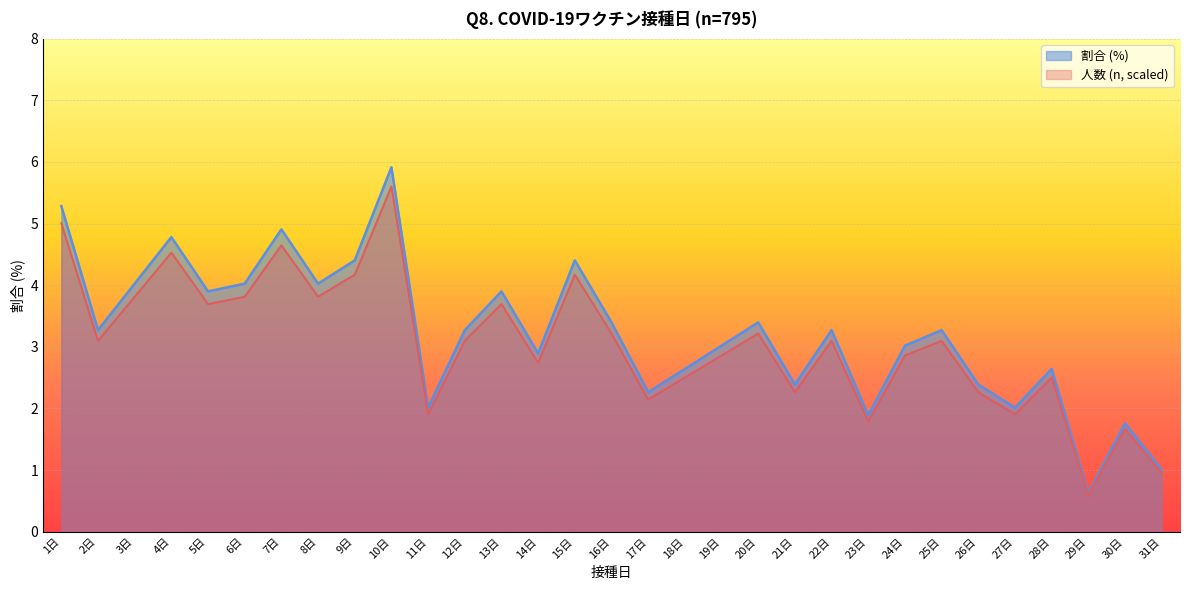

What is the change in value from 2日 to 14日?

-0.4